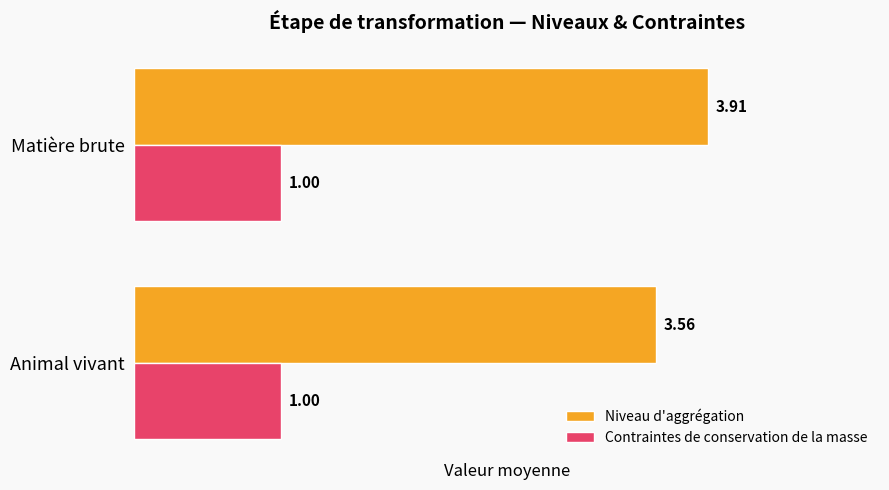

Which category has the highest value across all series?

Matière brute